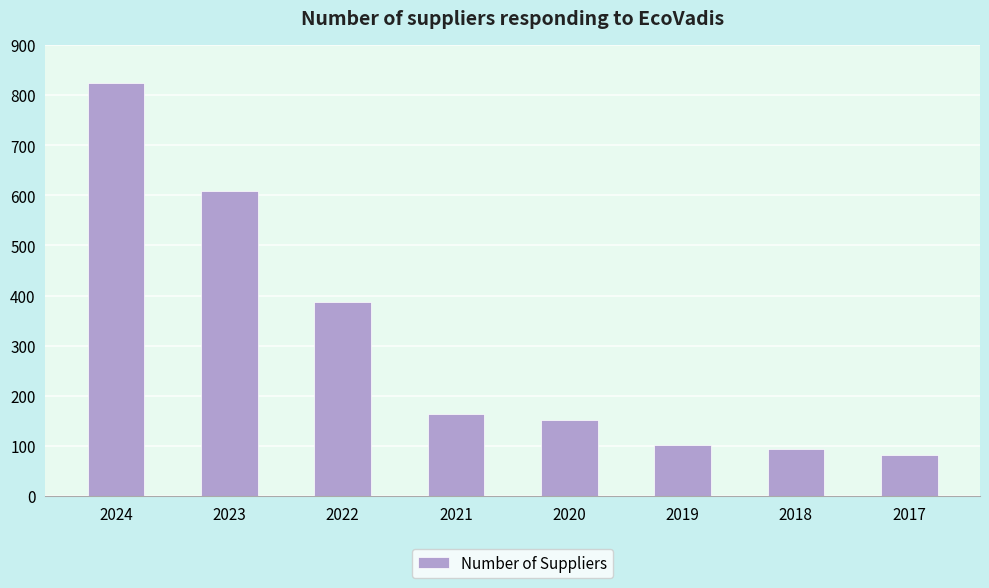

At which category does the chart reach its peak across all series?

2024